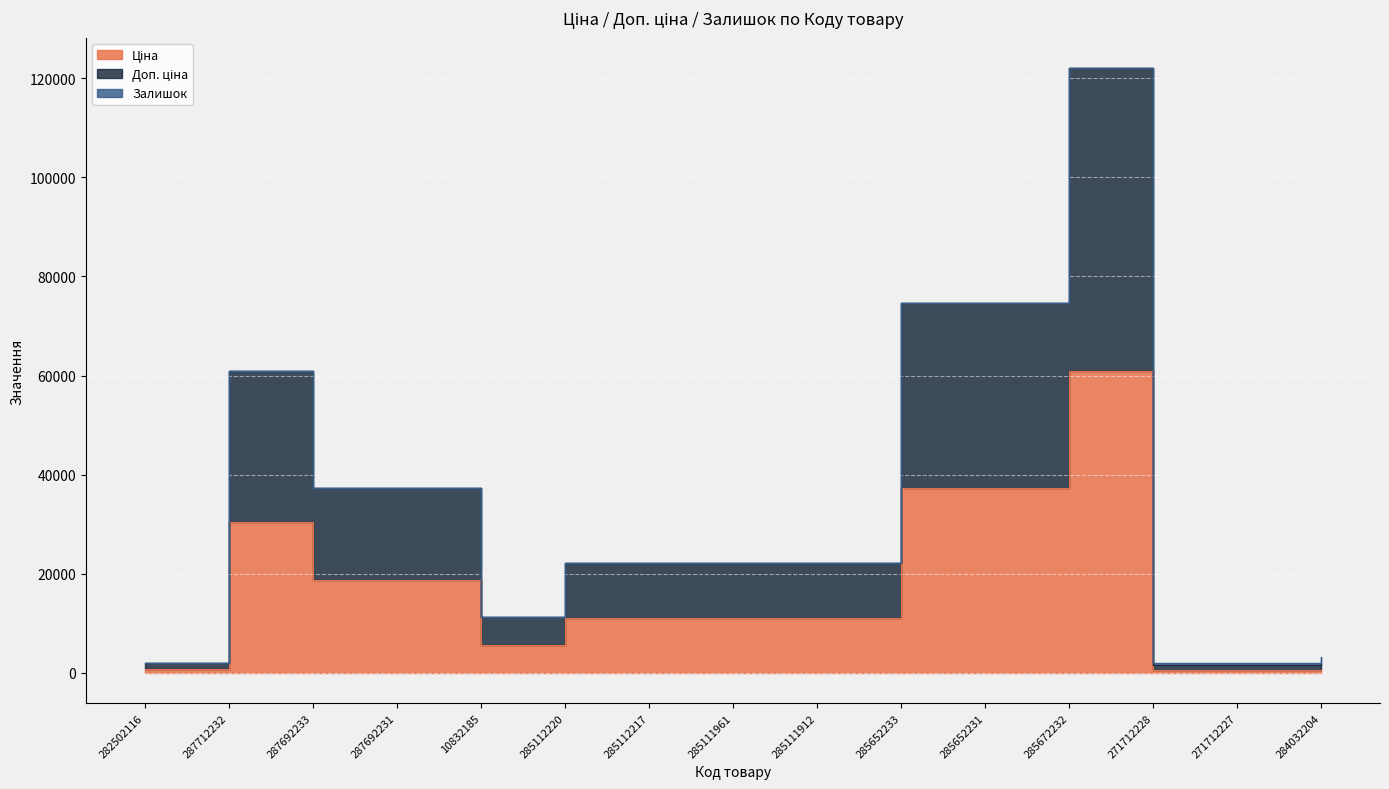

At which category does the chart reach its peak across all series?

285672232